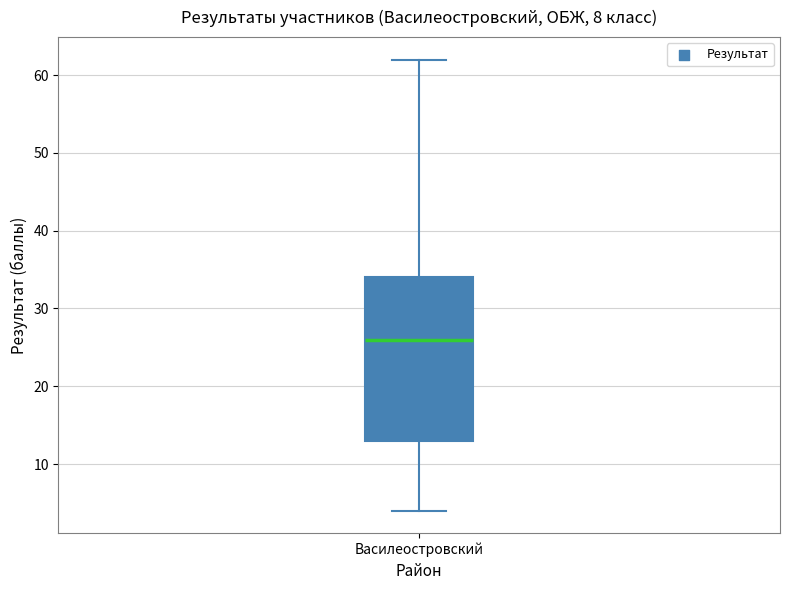

Transcribe this box plot: give where the median line is, the range the box spans, and where the two whiskers end, as read against the y-axis. The values are not printed on the chart, so give them approximately, as read against the axis.

median 26, box 13 to 34, whiskers 4 to 62